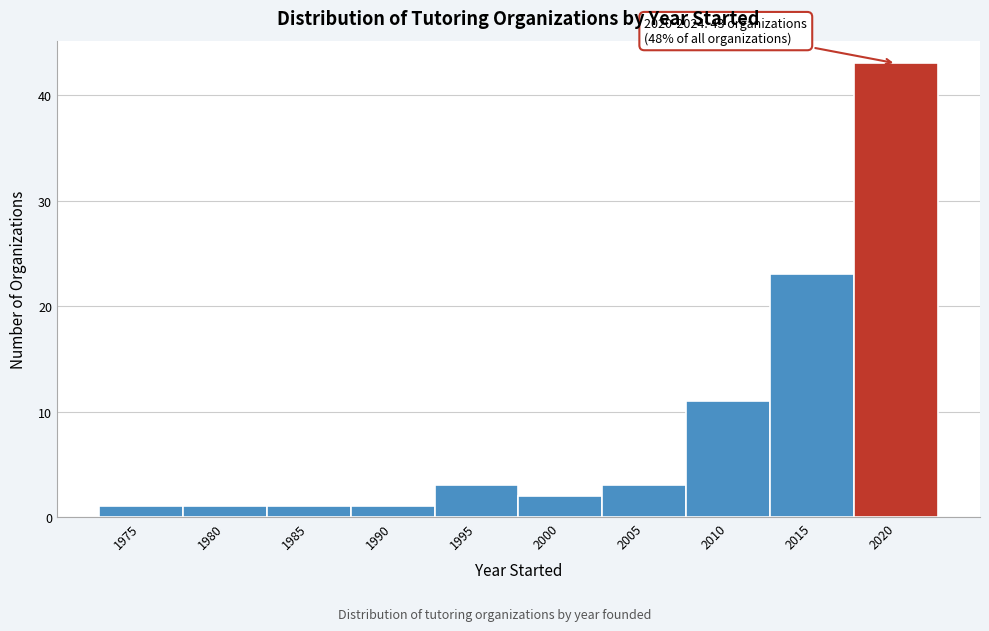

Reading right to left, list all the values displayed in this chart.

43	23	11	3	2	3	1	1	1	1